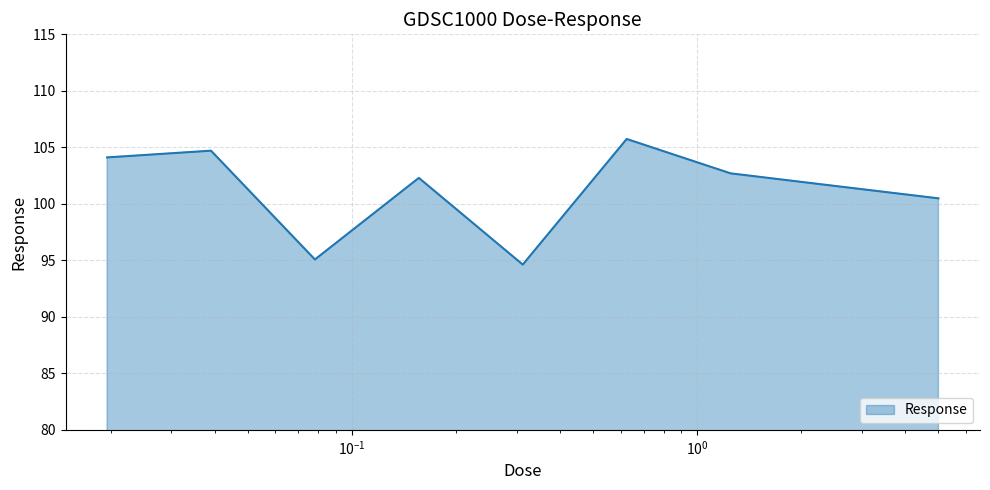

What is the maximum value shown in the chart?

105.7